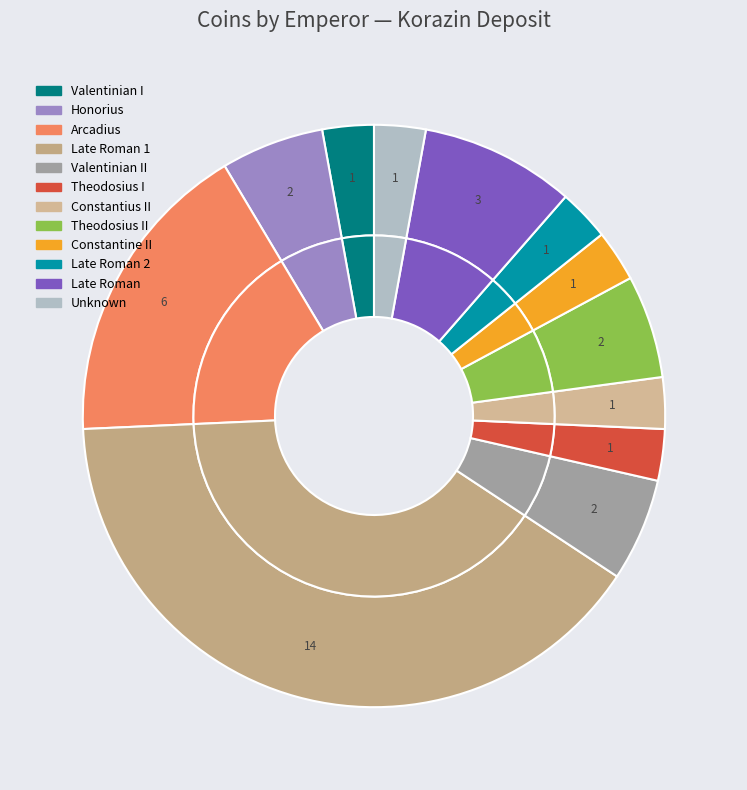

What is the change in value from Theodosius II to Late Roman?

+1